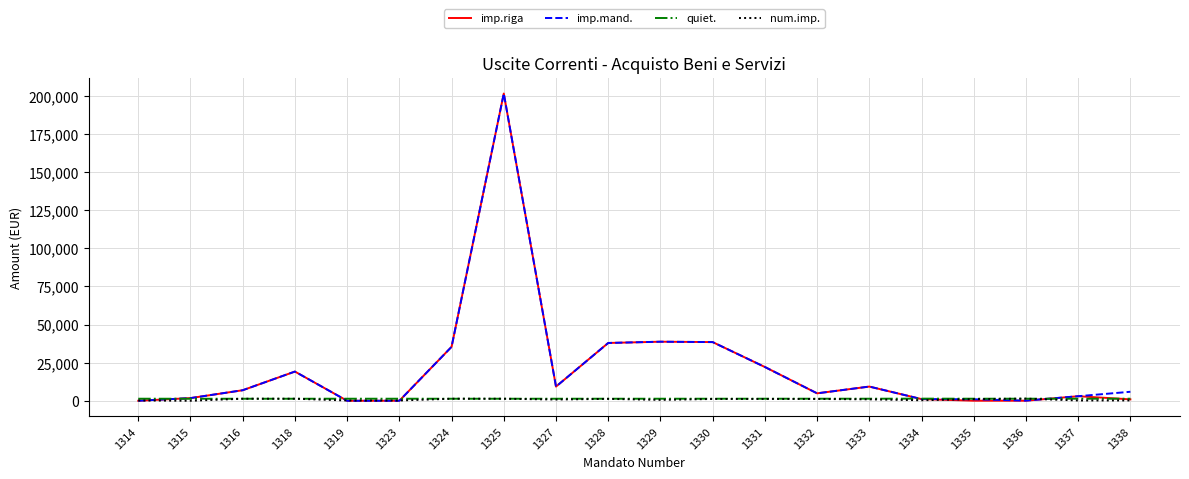

The value of imp.mand. at 1325 is 201533.2. True or false?

True